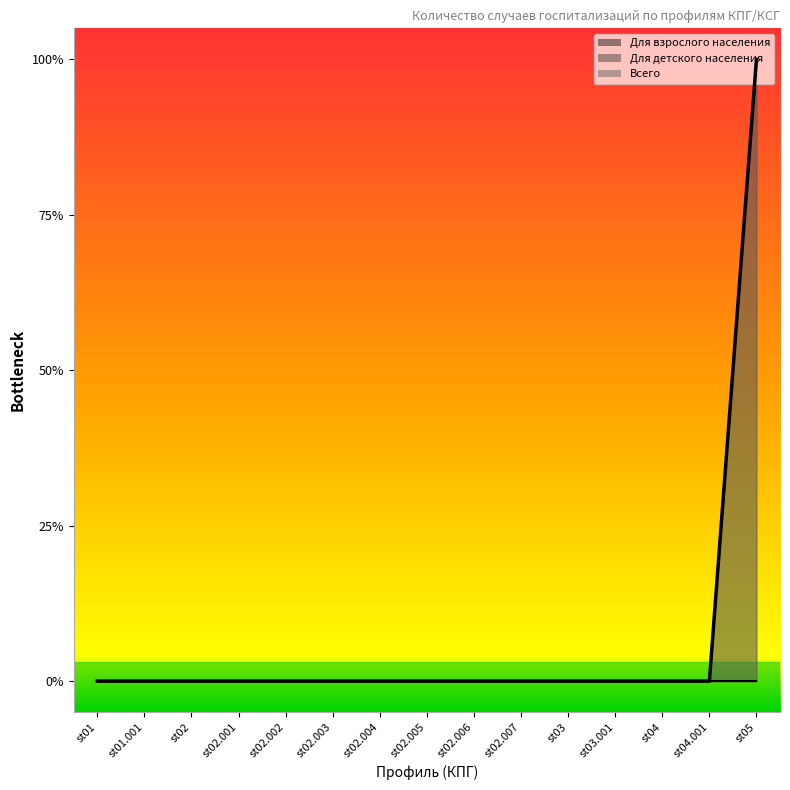

Is it true that Всего equals -1 at st02.003?

False